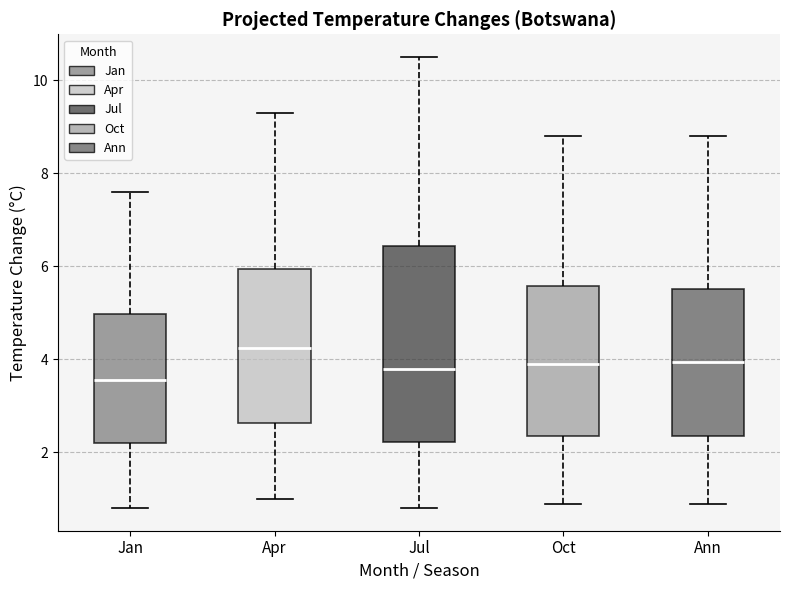

Which box's median line is the lowest?

Jan